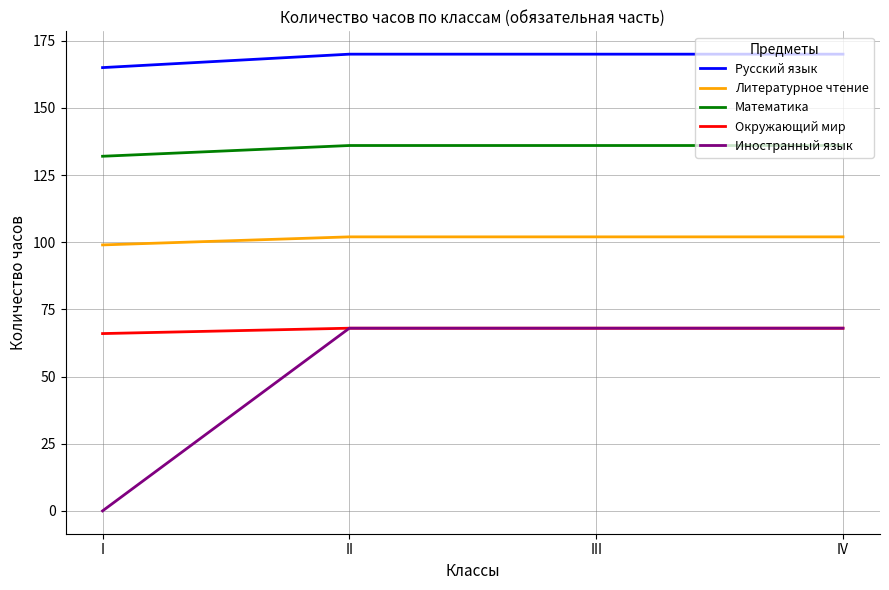

True or false: Окружающий мир has more than 1 interior local peaks.

False